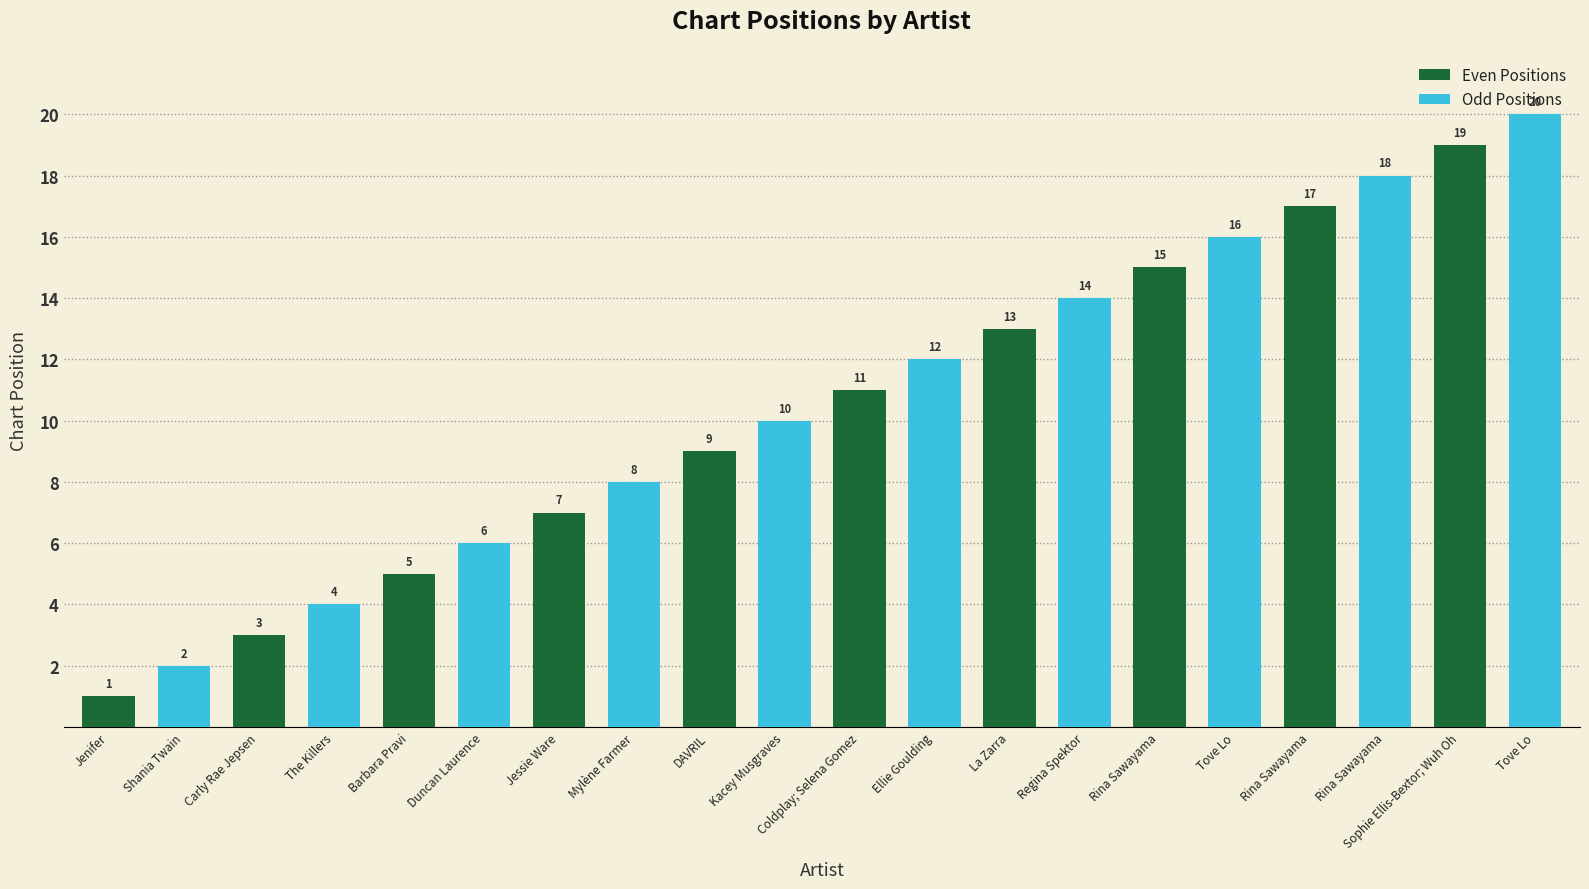

Does the chart contain stacked bars?

No